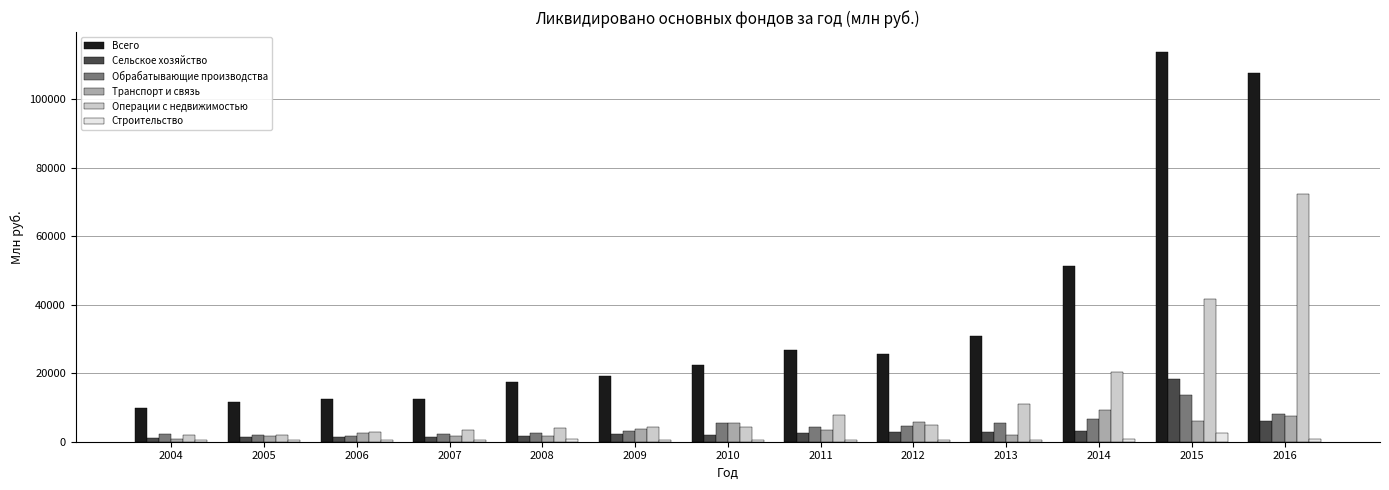

The value of Операции с недвижимостью at 2011 is 7803. True or false?

True